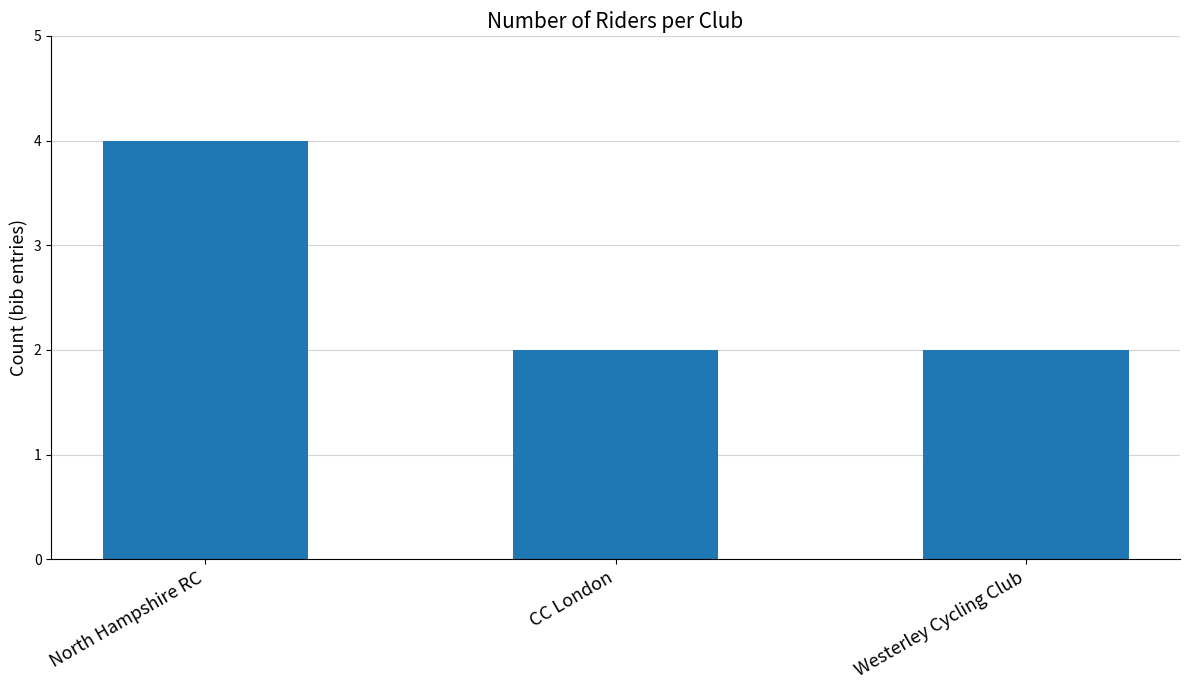

What is the maximum value shown in the chart?

4